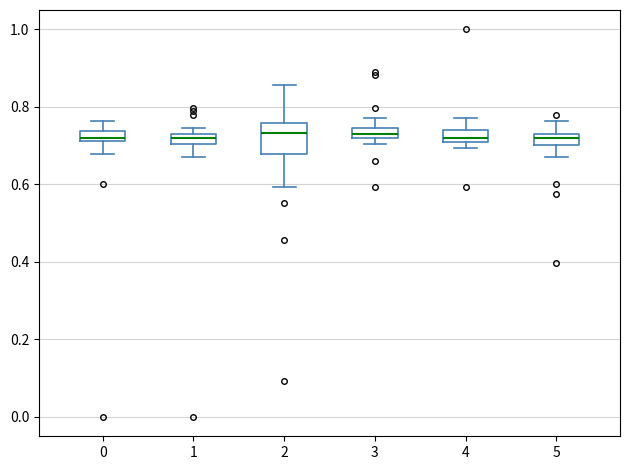

Where does the lower whisker of the box at x = 5 end on the y-axis? The values are not printed on the chart, so give them approximately, as read against the axis.

0.66